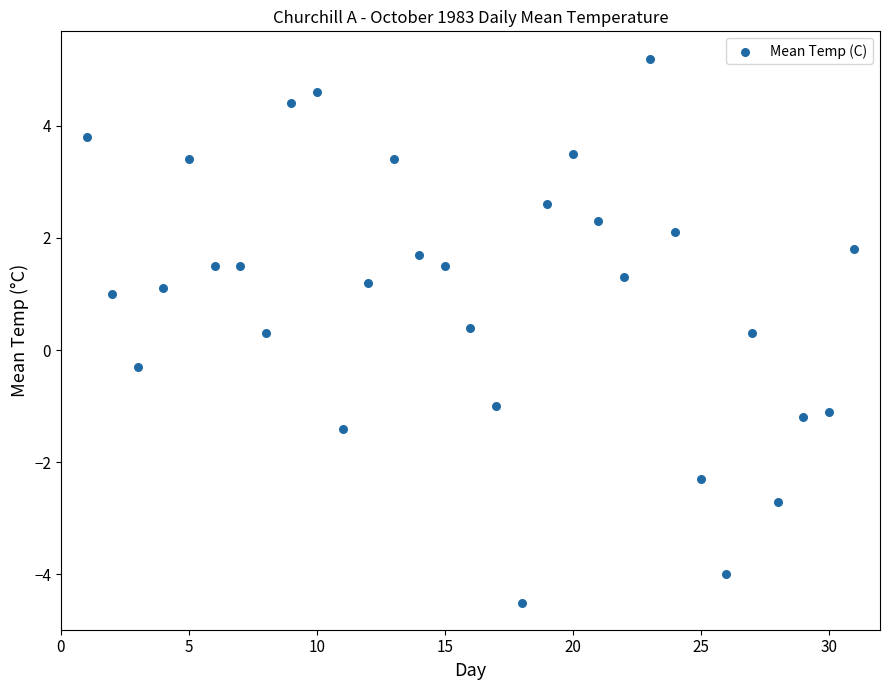

What is the range of Y values (max minus min)?

9.7